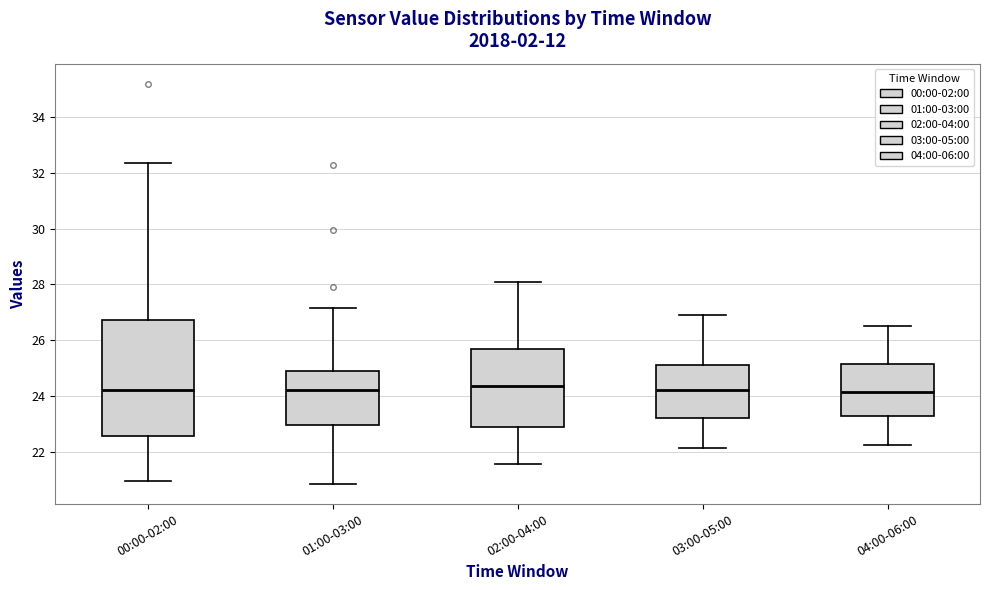

Where is the lower edge of the box for 00:00-02:00 on the y-axis? The values are not printed on the chart, so give them approximately, as read against the axis.

22.6